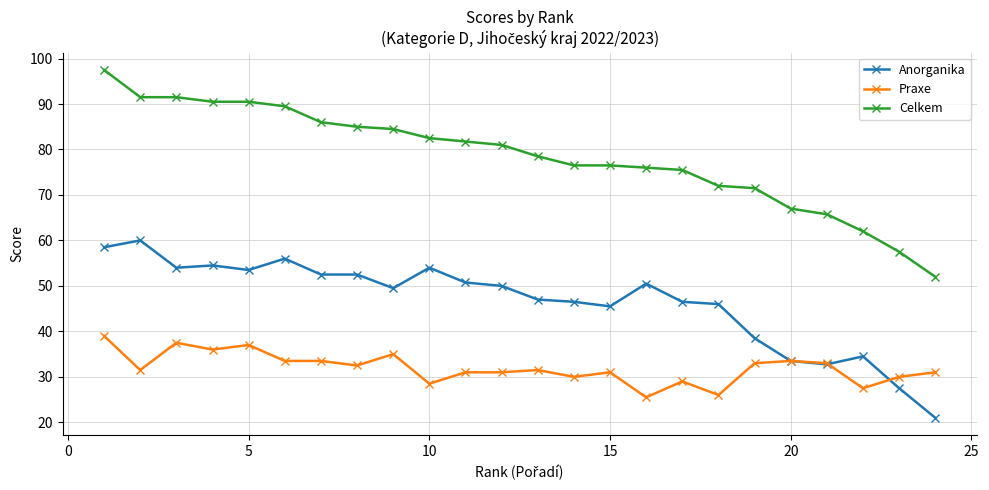

Rank the series by their maximum value, from lowest to highest.

Praxe, Anorganika, Celkem